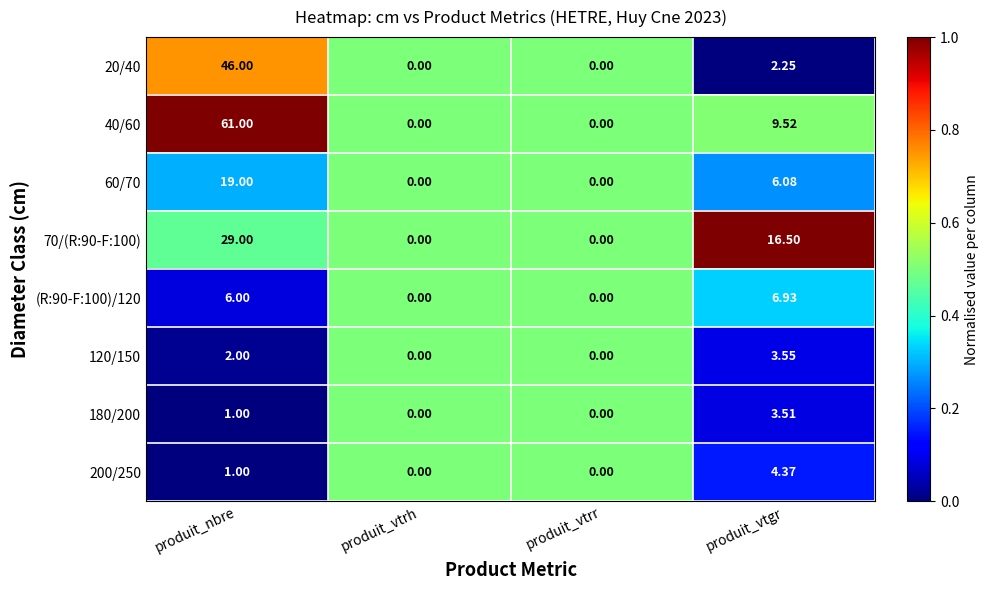

At which label does 60/70 first exceed 6?

produit_nbre